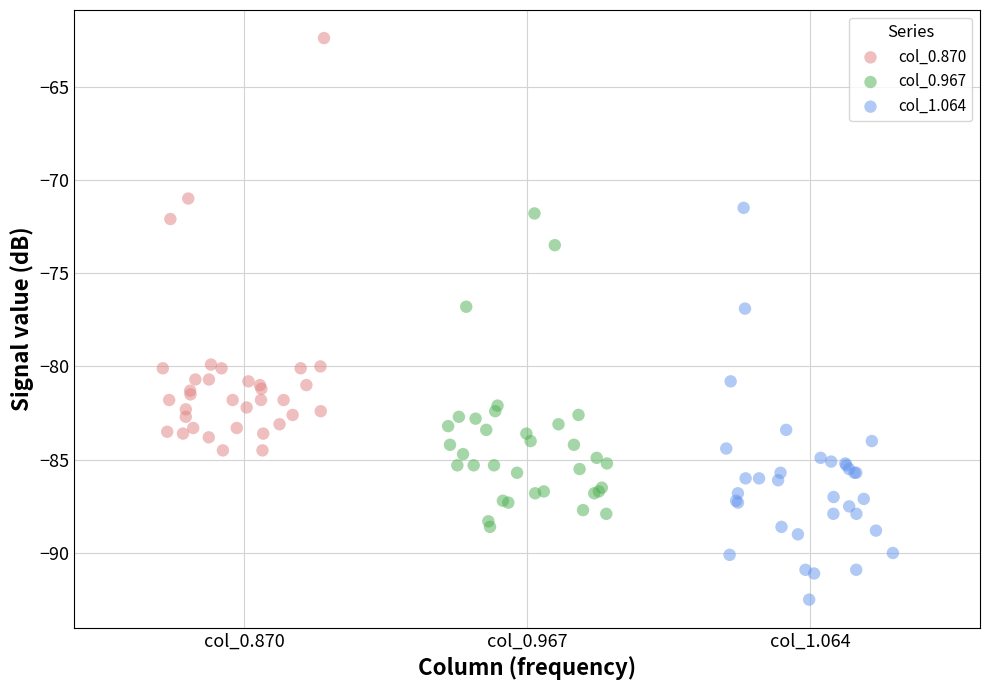

Which series reaches the minimum Y coordinate?

col_1.064